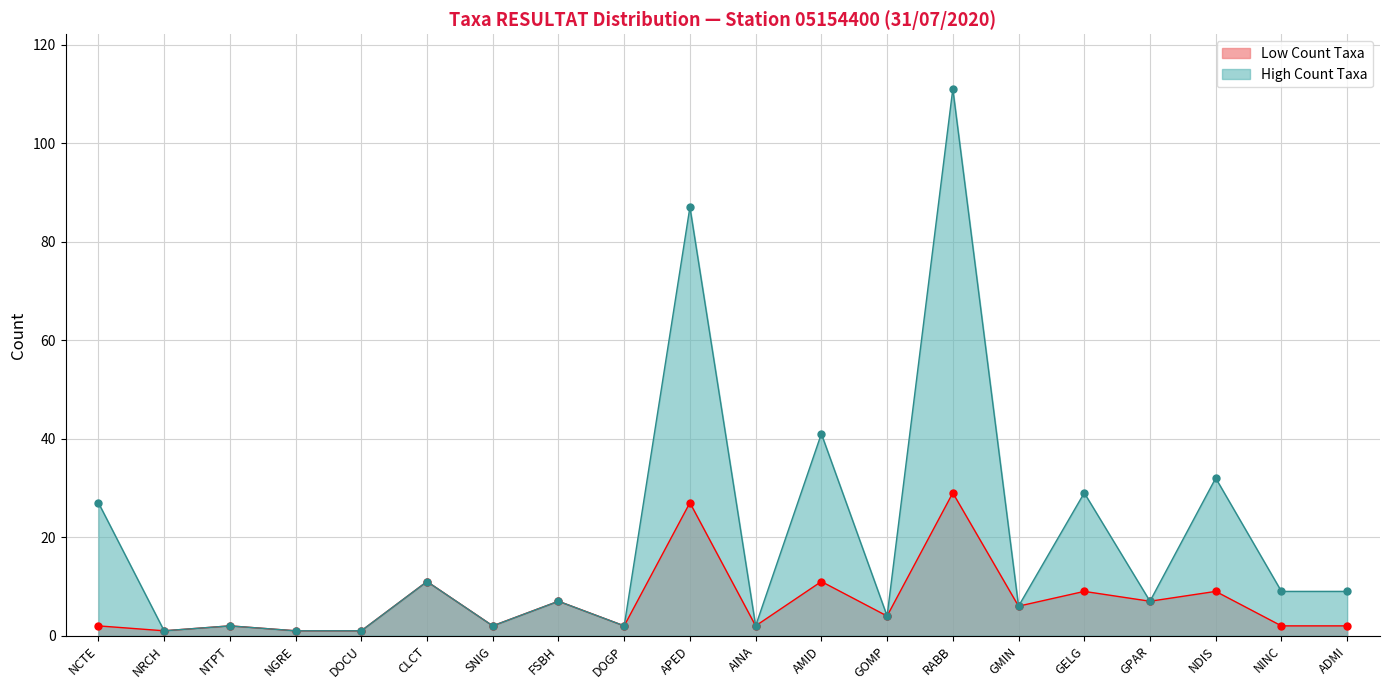

At how many categories does at least one series exceed 91?

1